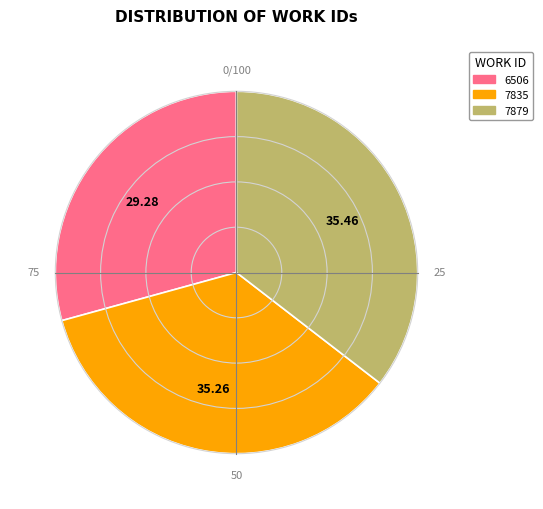

What is the smallest slice in the pie chart?

6506